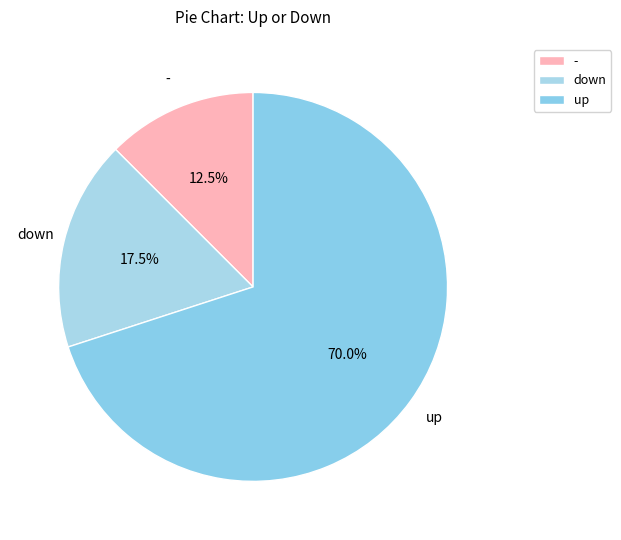

Count the number of slices in the pie.

3